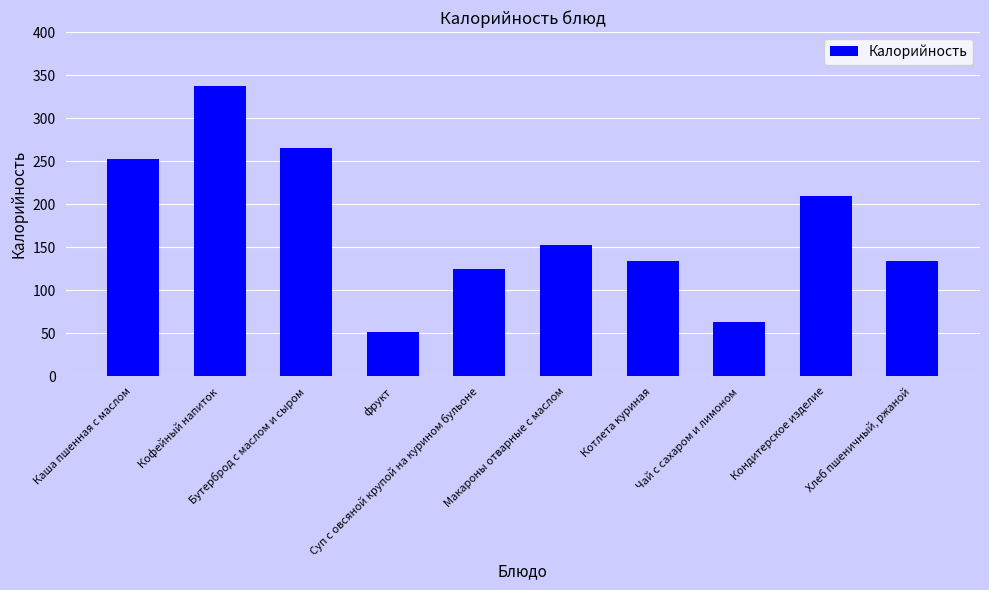

What is the sum of the values at Кондитерское изделие and Котлета куриная?

342.5